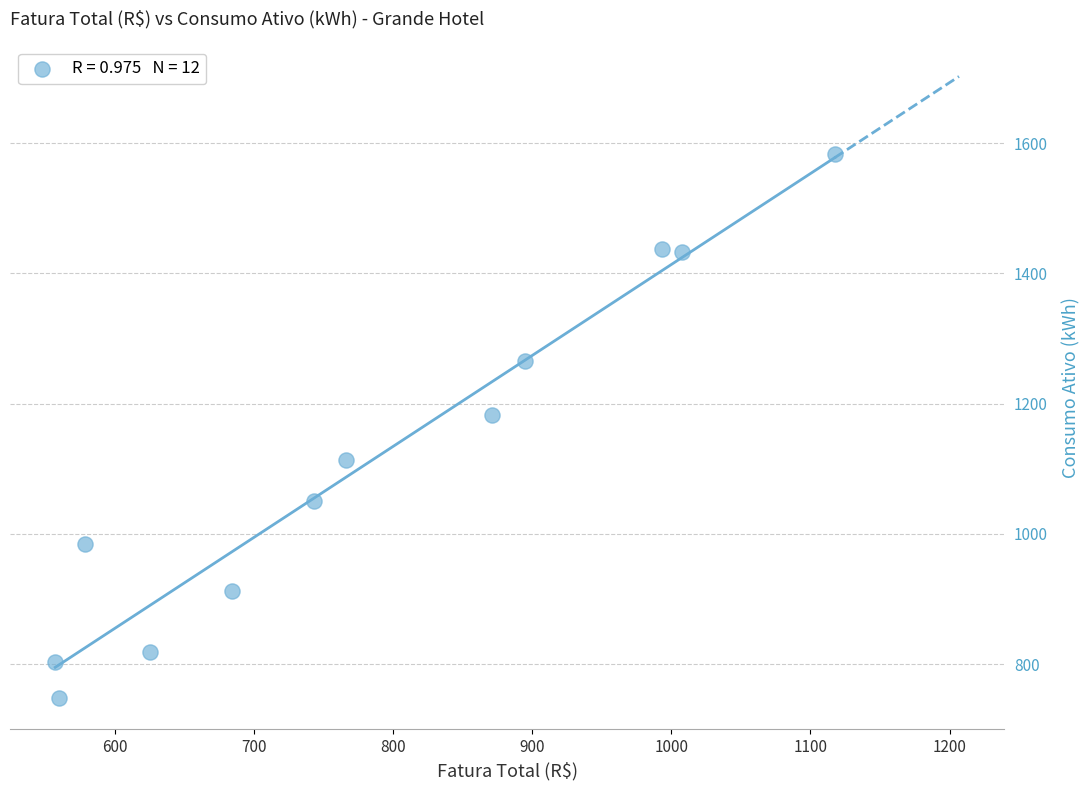

What is the average Y value?

1111